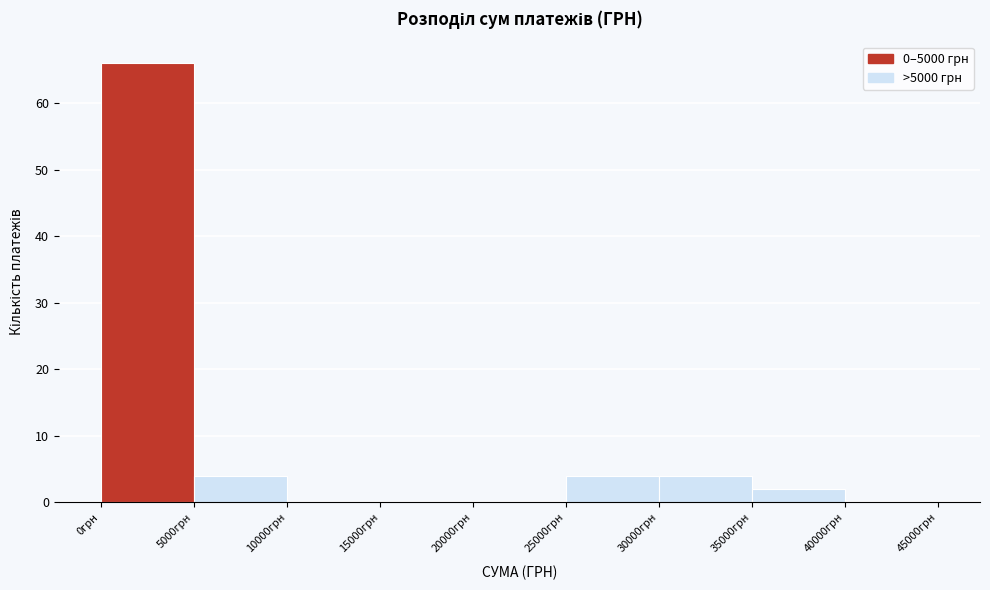

Reading left to right, list every bar in this chart as the range it spans on the x-axis followed by its height. The values are not printed on the chart, so give them approximately, as read against the axis.

0 to 5000: 66
5000 to 10000: 4
10000 to 15000: 0
15000 to 20000: 0
20000 to 25000: 0
25000 to 30000: 4
30000 to 35000: 4
35000 to 40000: 2
40000 to 45000: 0